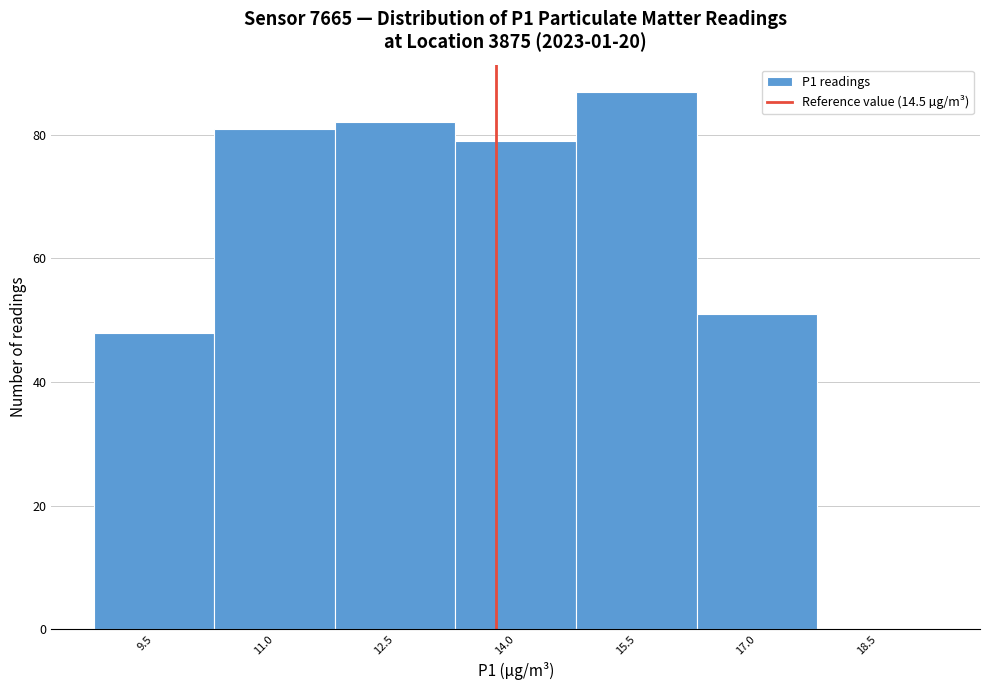

Reading left to right, extract all data points from this chart.

9.5=48	11.0=81	12.5=82	14.0=79	15.5=87	17.0=51	18.5=0